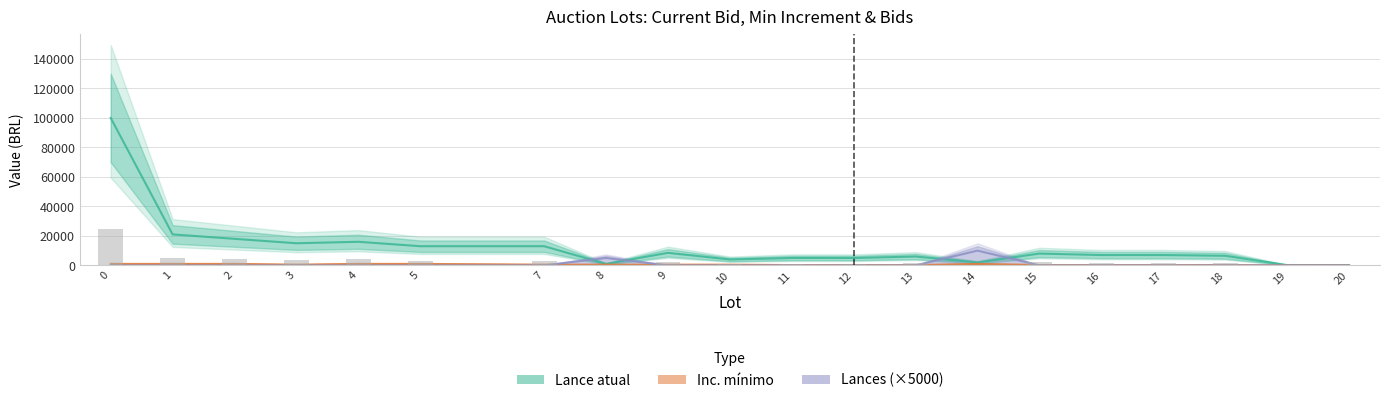

What are all the series names shown in the legend?

Lance atual, Inc. mínimo, Lances (×5000)